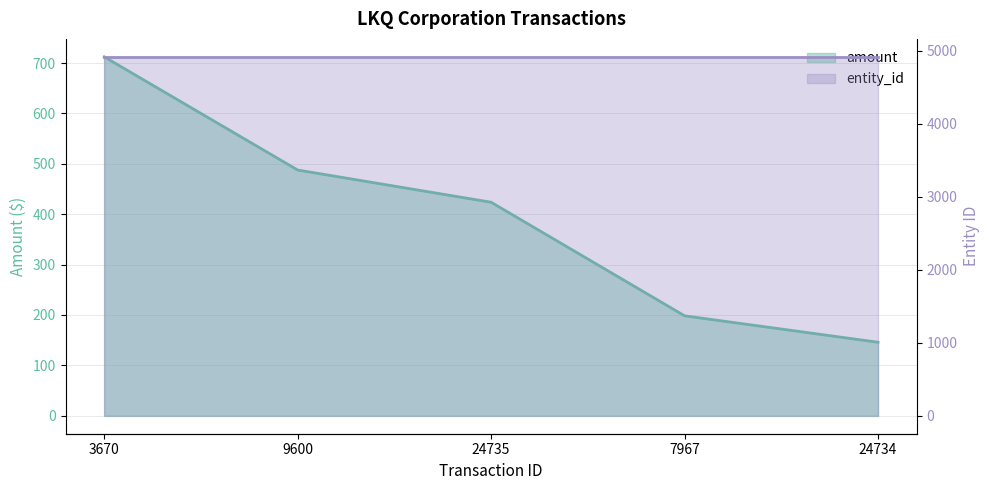

List the labels in order of value, largest first.

3670, 9600, 24735, 7967, 24734